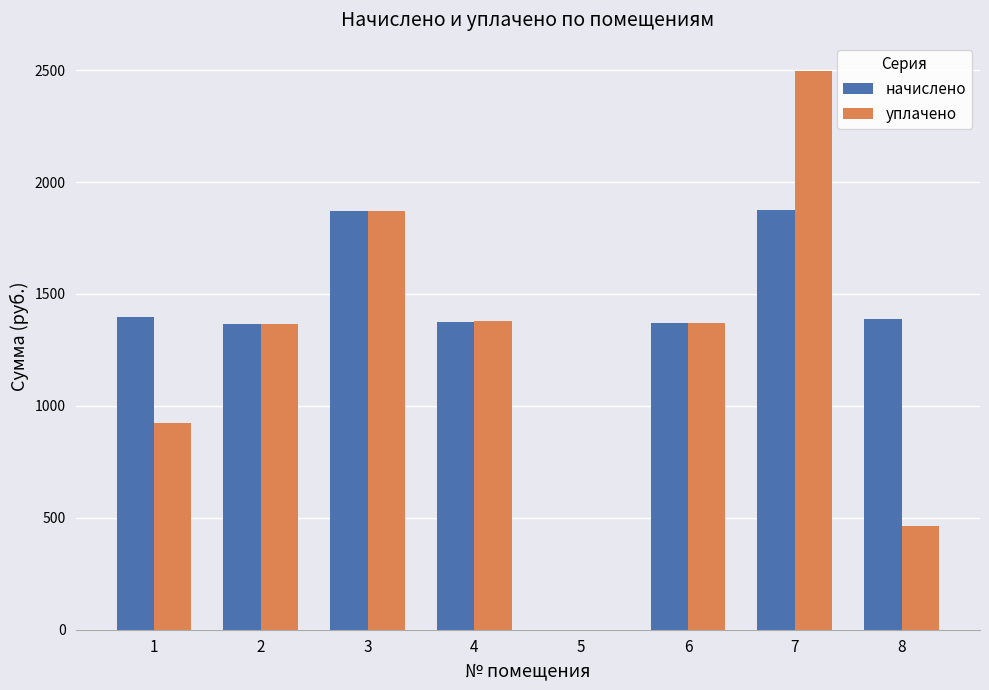

Are the bars grouped side by side (vs. stacked)?

Yes